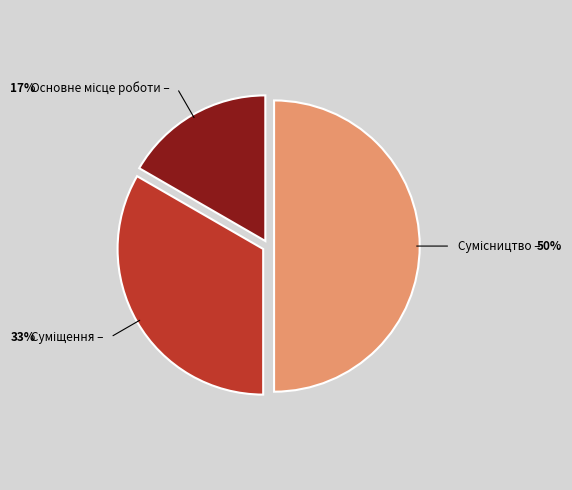

How many slices are in this pie chart?

3